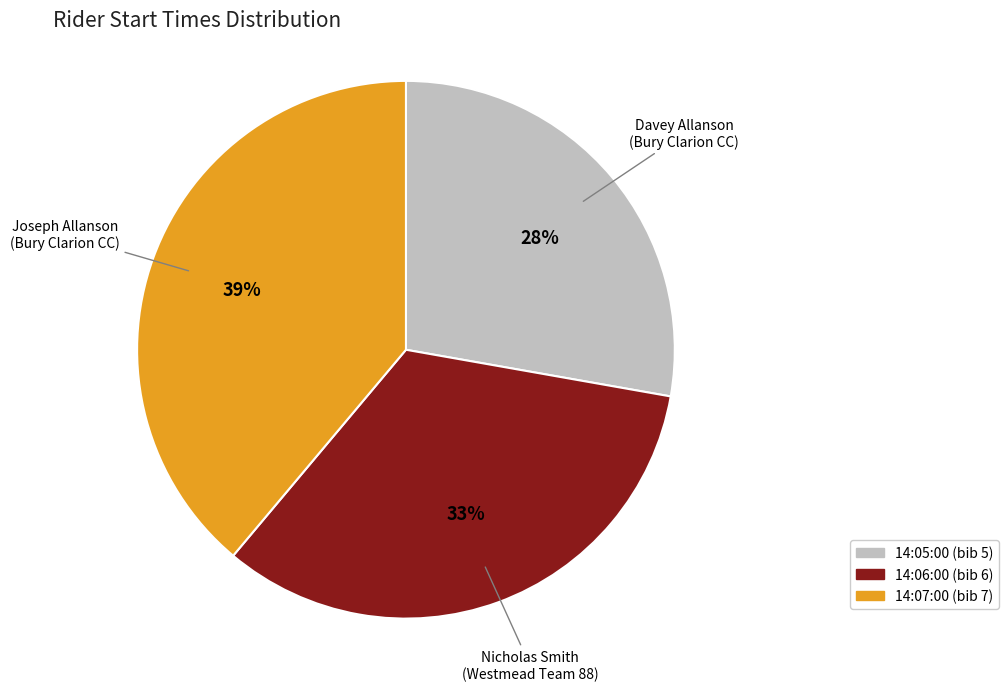

Combined, do 14:06:00 and 14:07:00 account for over 50%?

Yes